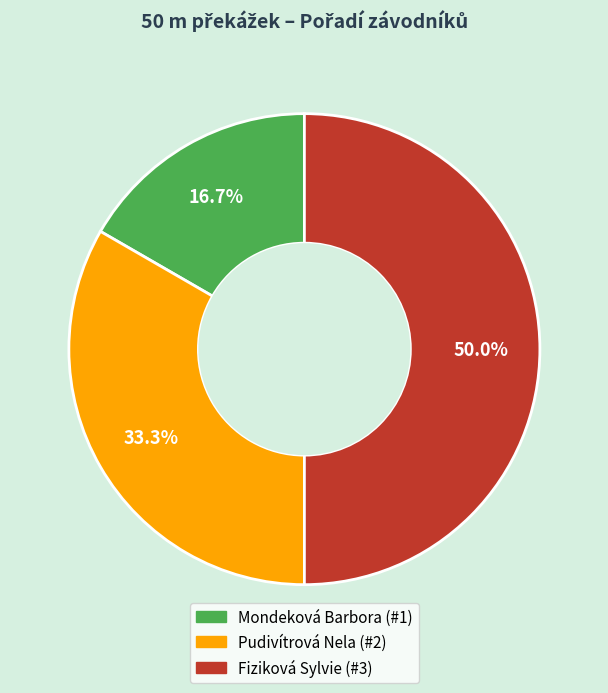

Is it true that Pudivítrová Nela is 45% of the pie?

False